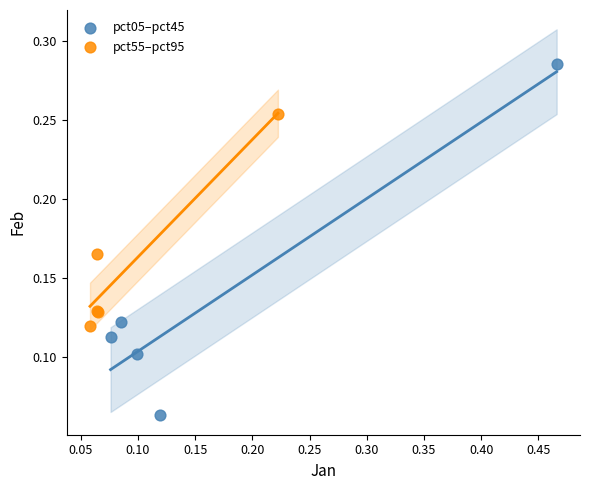

Which series reaches the maximum Y coordinate?

pct05–pct45